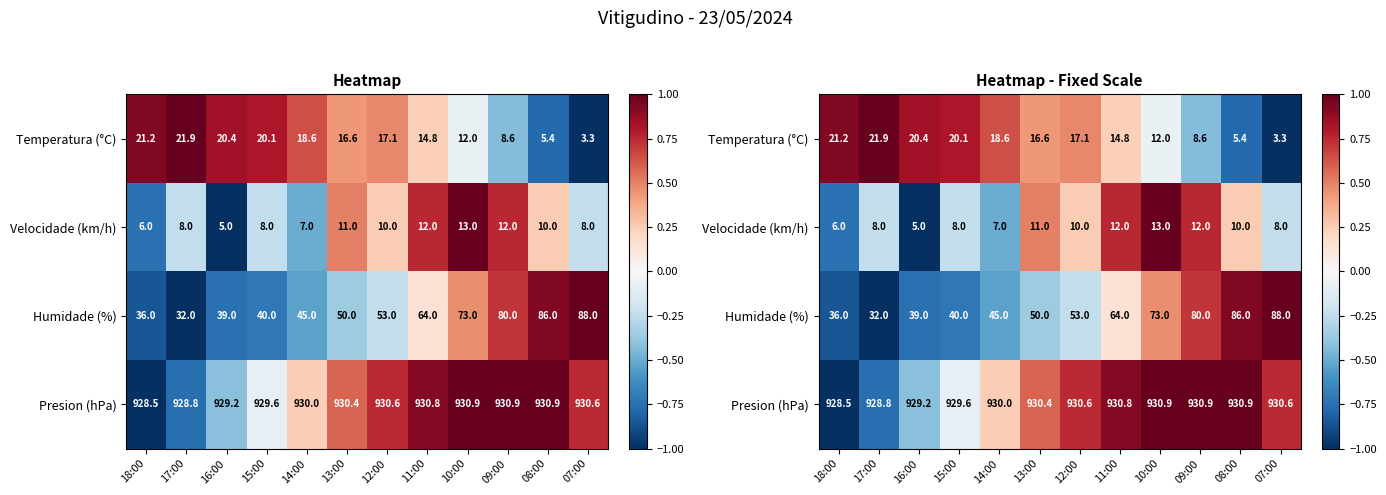

At how many categories does at least one series exceed 0?

12